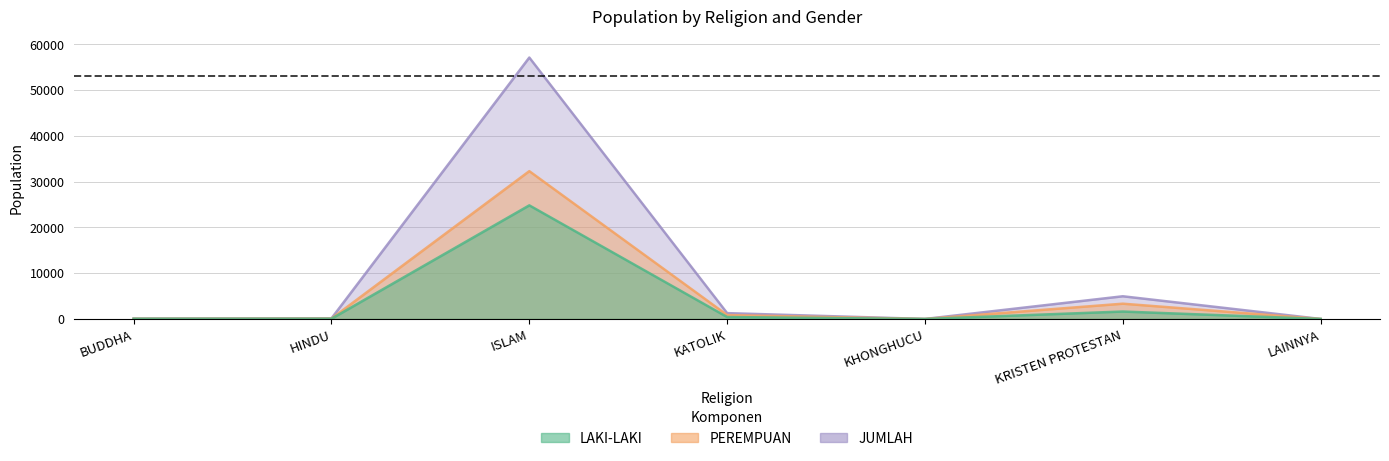

True or false: PEREMPUAN has more than 2 points higher than both neighbors.

False